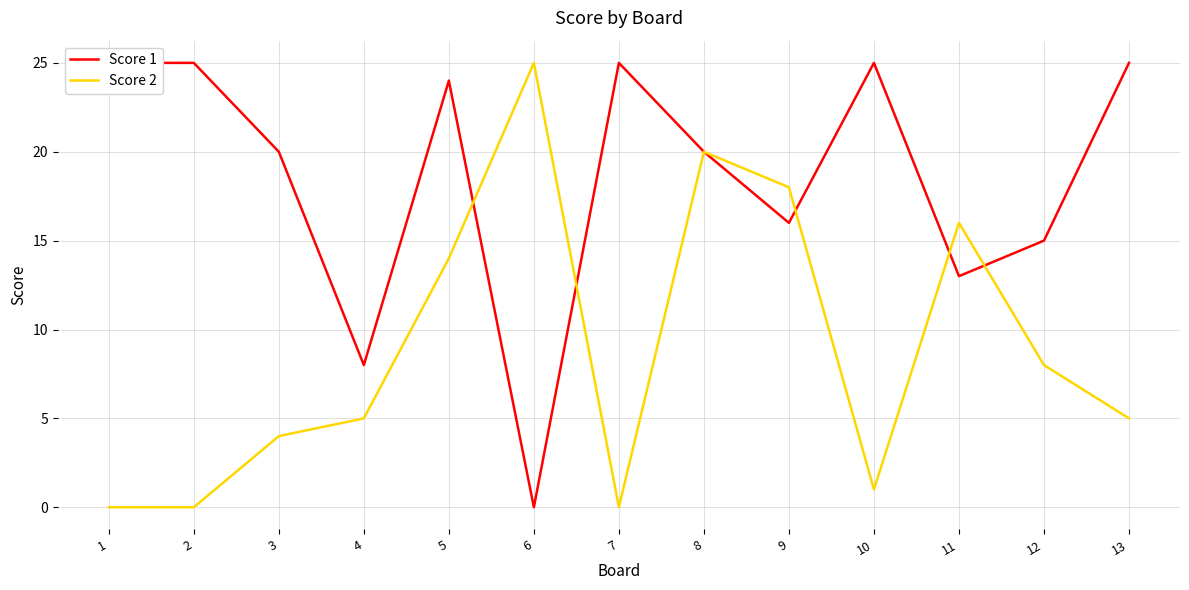

Rank the categories by Score 2 value from highest to lowest.

6, 8, 9, 11, 5, 12, 4, 13, 3, 10, 1, 2, 7